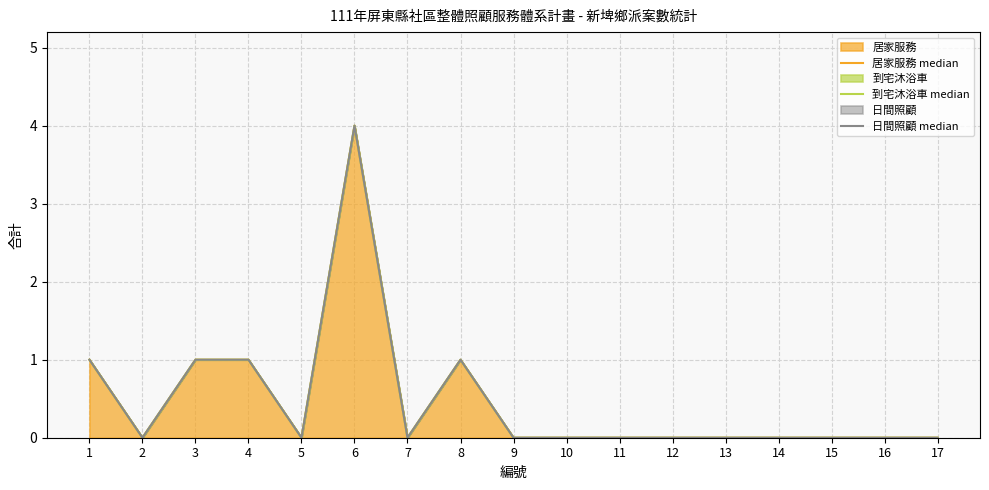

The 日間照顧 median series shows 6 at 6. True or false?

False